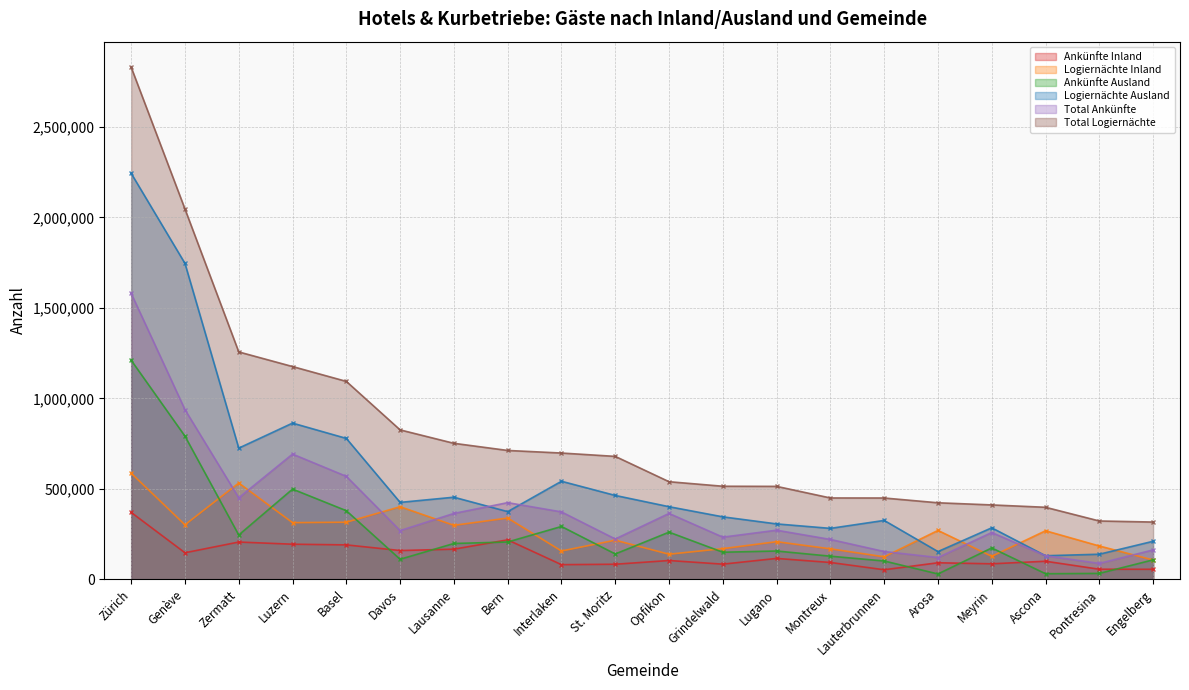

In Total Ankünfte, how many points are lower than both neighbors (excluding endpoints)?

6